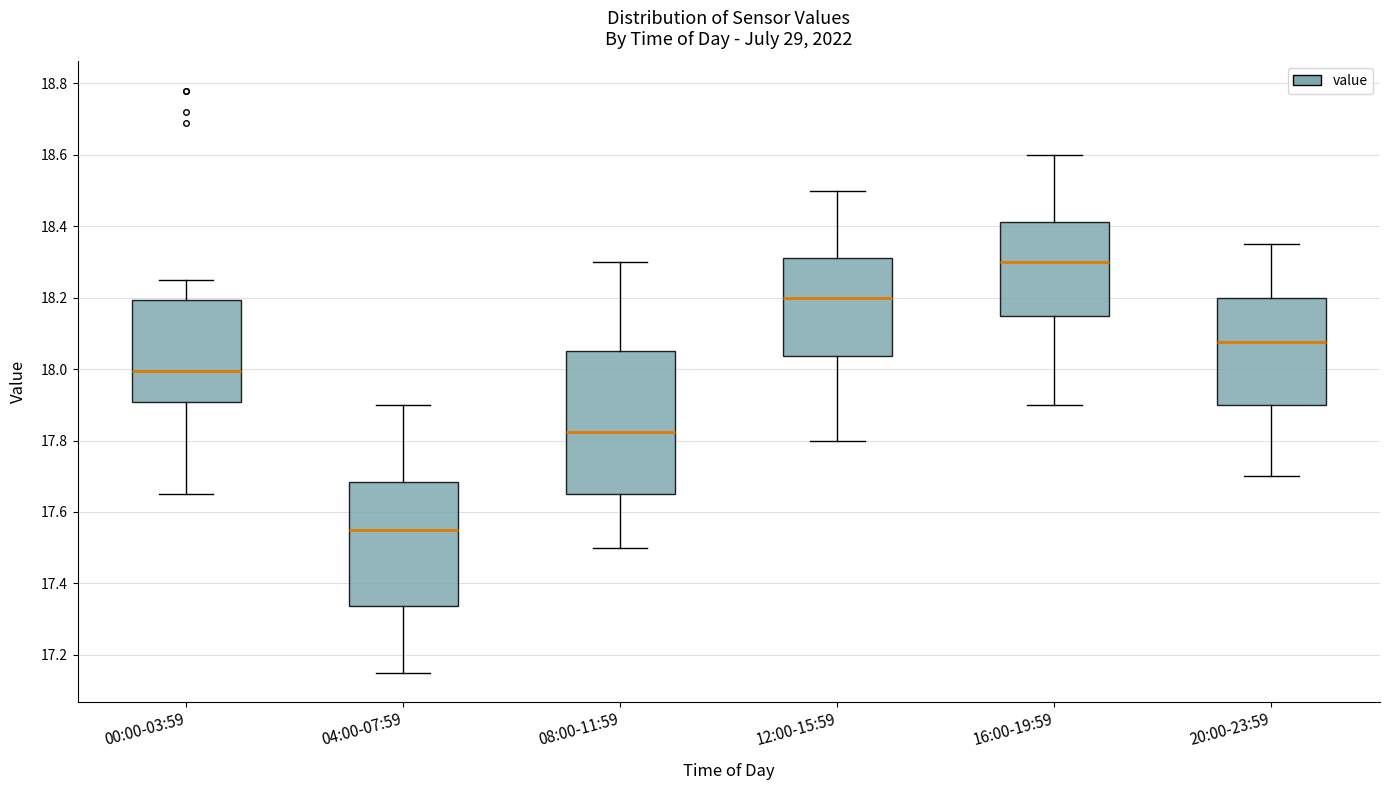

Where does the lower whisker of the box for 08:00-11:59 end on the y-axis? The values are not printed on the chart, so give them approximately, as read against the axis.

17.50